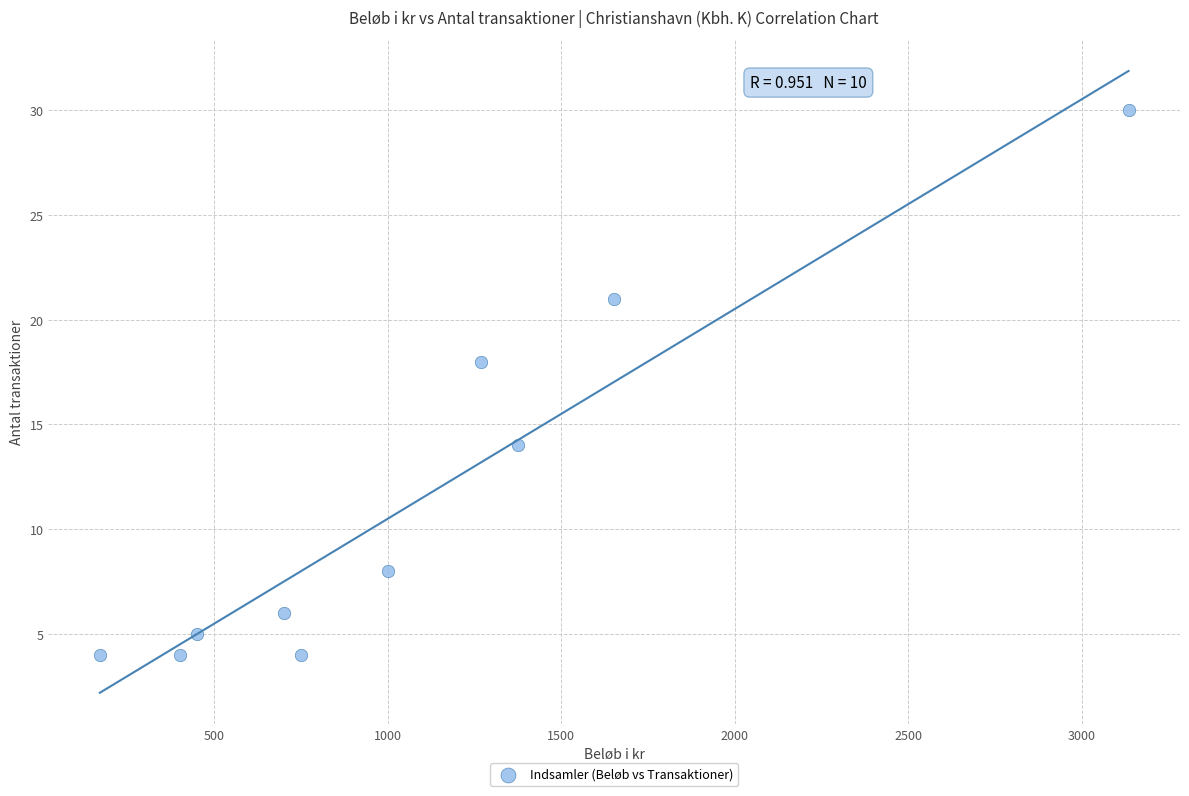

What Y value in the scatter plot is closest to 17?

18